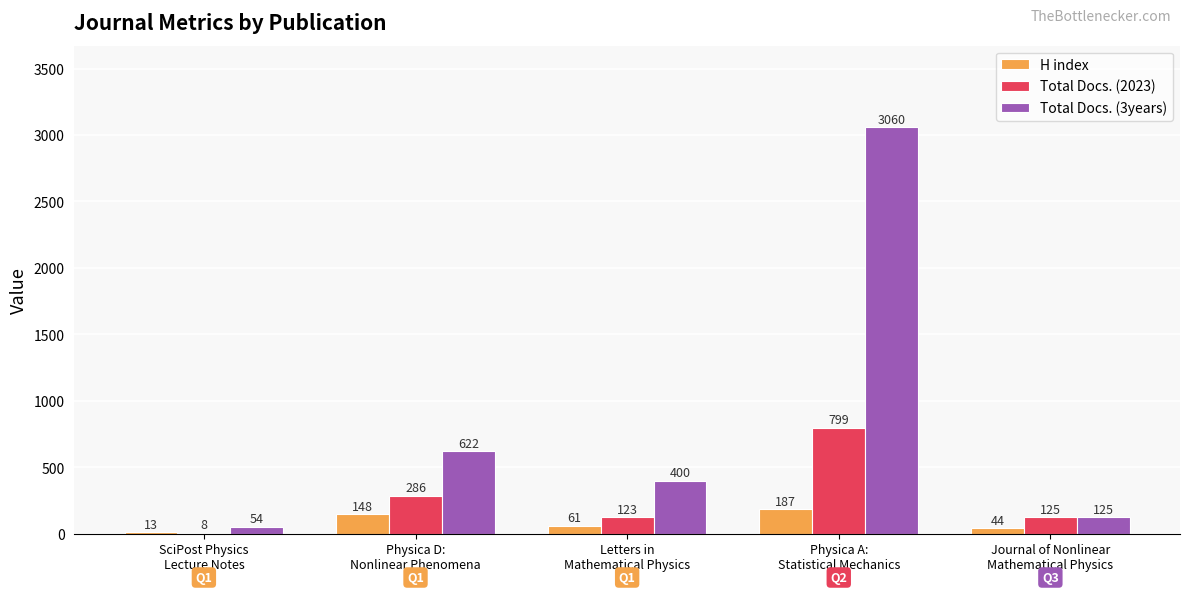

Which category has the highest value in the H index series?

Physica A:
Statistical Mechanics